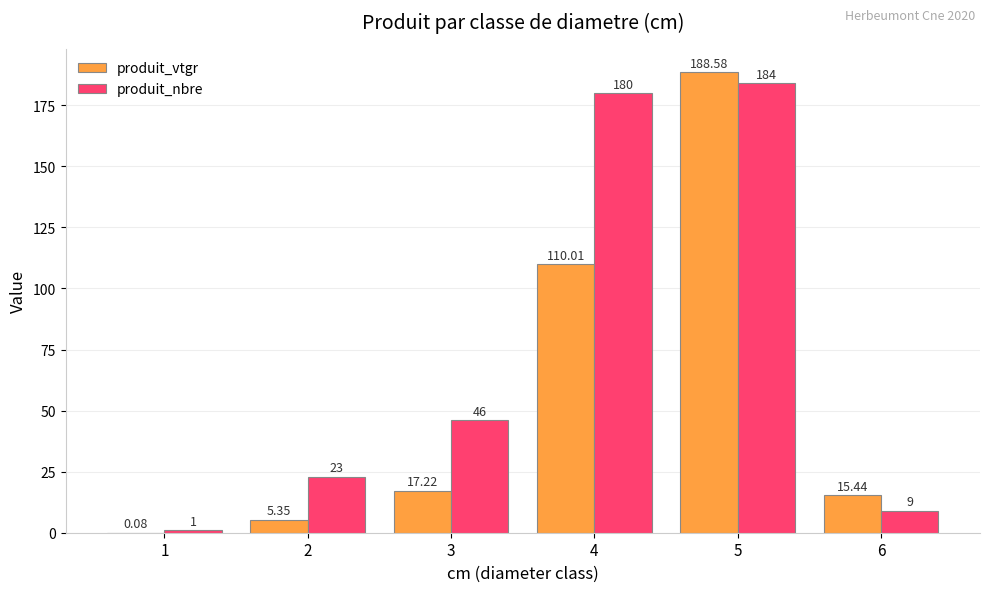

True or false: produit_nbre has a value of 23.0 at 2.

True